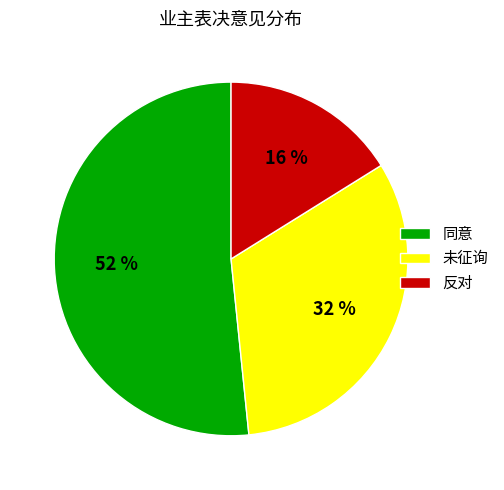

Between 未征询 and 同意, which is larger?

同意